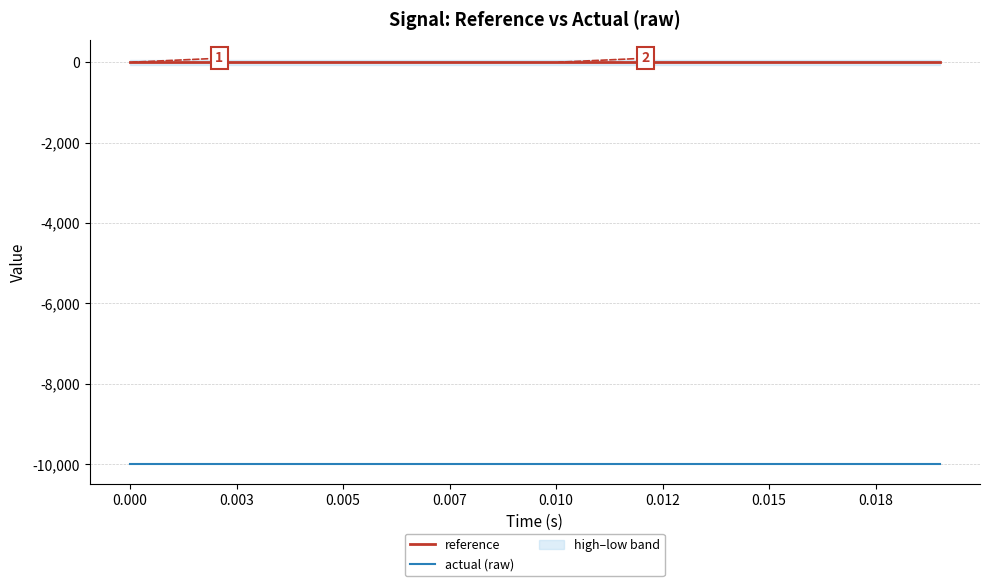

True or false: actual (raw) has more than 1 interior local peaks.

False